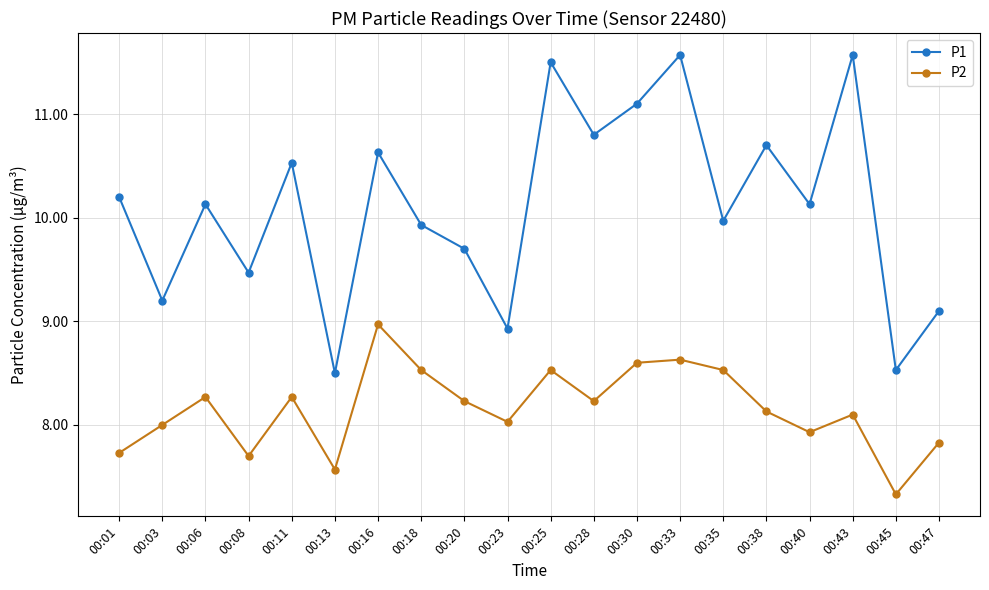

What is the value of the P1 point at the 7th from the left?

10.6